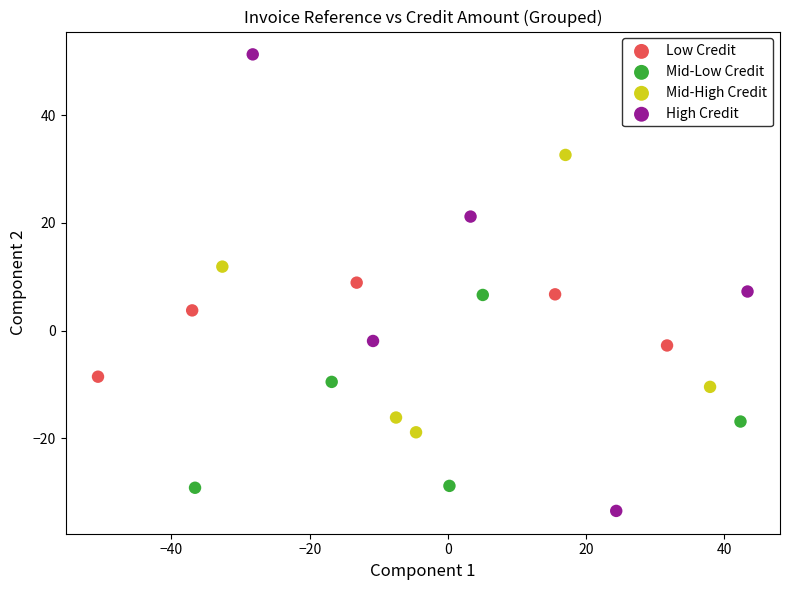

Which series contains the lowest Y value?

High Credit